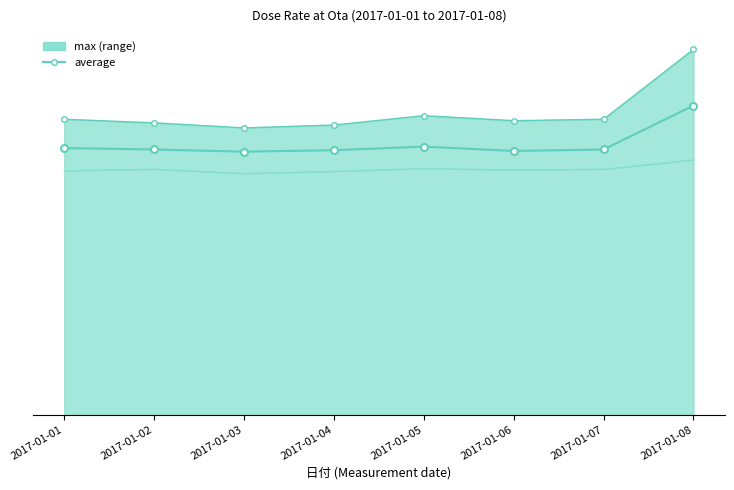

Which has a higher value, 2017-01-08 or 2017-01-05?

2017-01-08